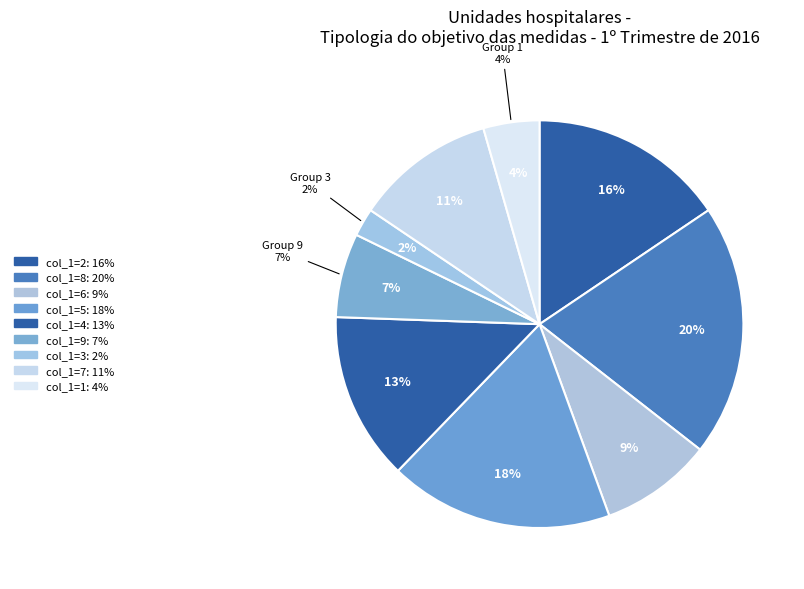

How many segments does this pie chart have?

9